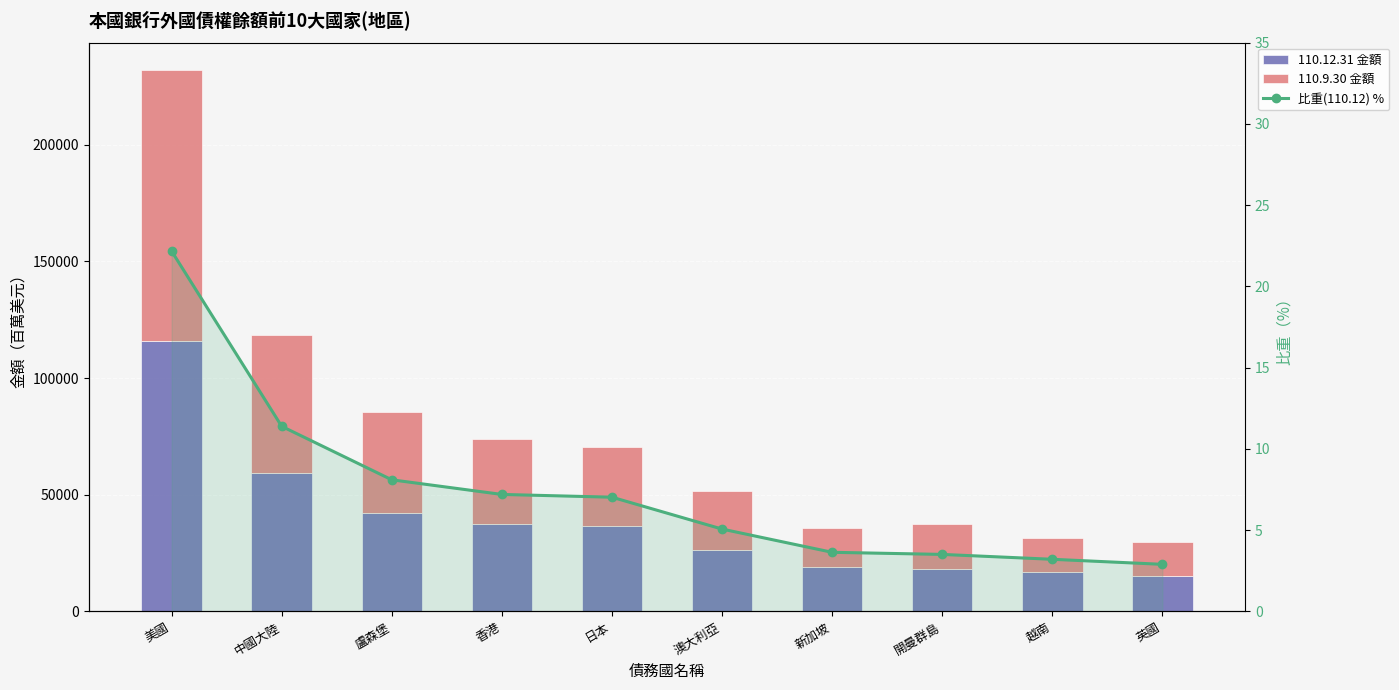

What are all the series names shown in the legend?

110.12.31 金額, 110.9.30 金額, 比重(110.12) %